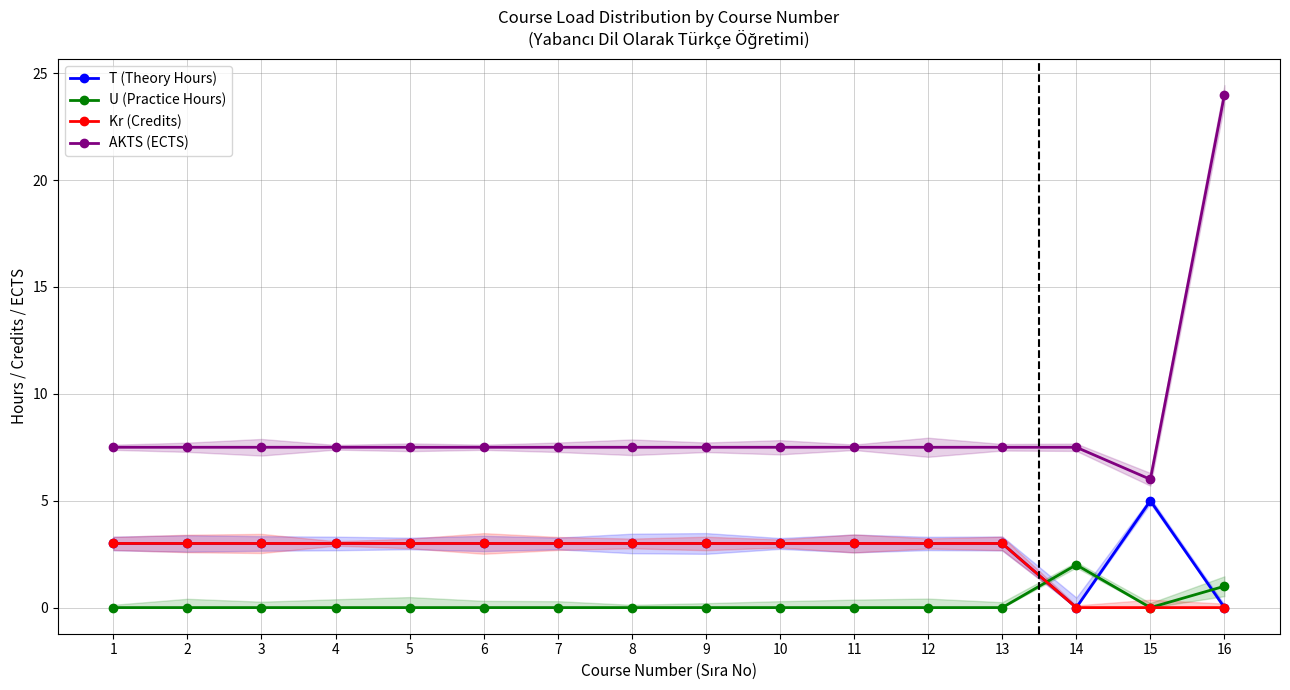

Reading right to left, transcribe all the data shown in this chart.

T (Theory Hours): 16=0.0	15=5.0	14=0.0	13=3.0	12=3.0	11=3.0	10=3.0	9=3.0	8=3.0	7=3.0	6=3.0	5=3.0	4=3.0	3=3.0	2=3.0	1=3.0
U (Practice Hours): 16=1.0	15=0.0	14=2.0	13=0.0	12=0.0	11=0.0	10=0.0	9=0.0	8=0.0	7=0.0	6=0.0	5=0.0	4=0.0	3=0.0	2=0.0	1=0.0
Kr (Credits): 16=0.0	15=0.0	14=0.0	13=3.0	12=3.0	11=3.0	10=3.0	9=3.0	8=3.0	7=3.0	6=3.0	5=3.0	4=3.0	3=3.0	2=3.0	1=3.0
AKTS (ECTS): 16=24.0	15=6.0	14=7.5	13=7.5	12=7.5	11=7.5	10=7.5	9=7.5	8=7.5	7=7.5	6=7.5	5=7.5	4=7.5	3=7.5	2=7.5	1=7.5